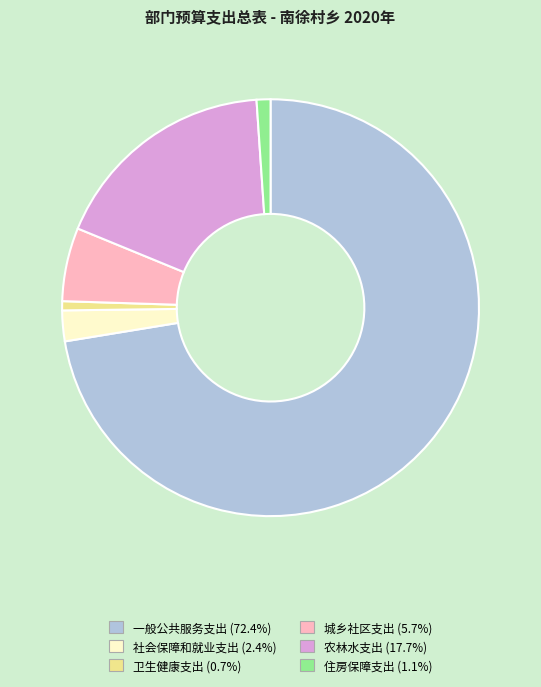

What is the majority slice?

一般公共服务支出